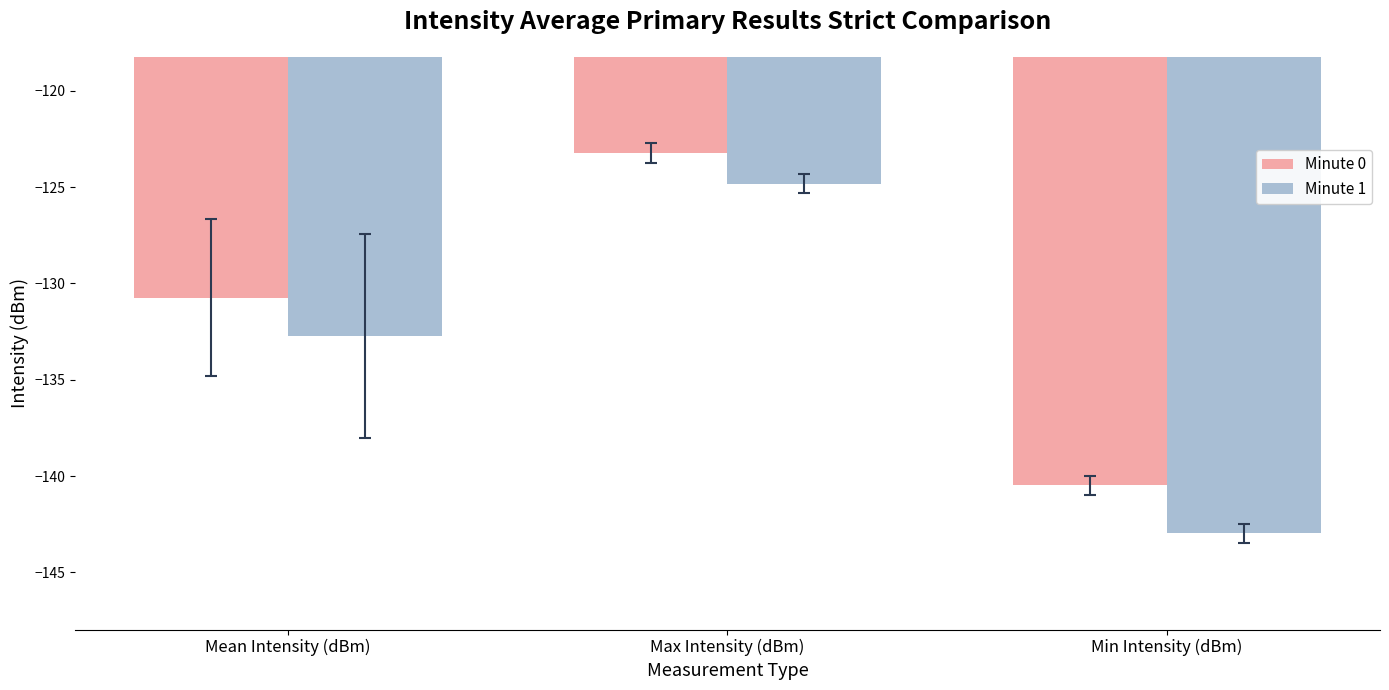

At which category does the chart reach its minimum across all series?

Min Intensity (dBm)